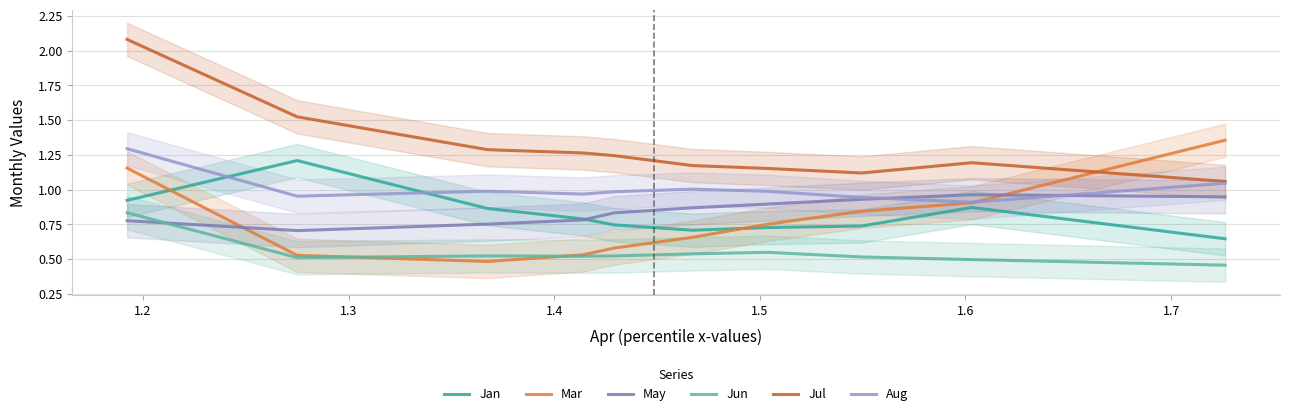

True or false: Jun and Aug intersect in this chart.

False